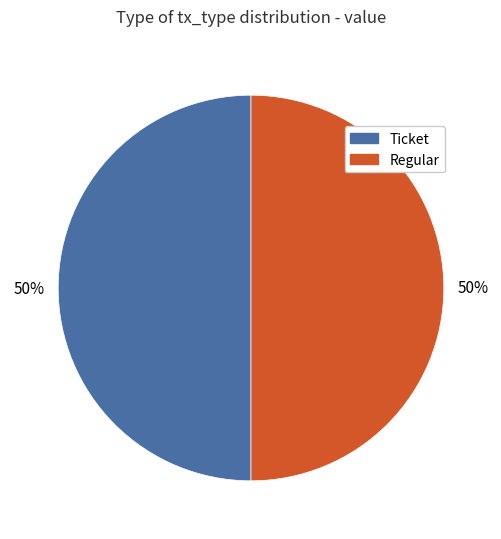

What percentage is the Regular slice, to the nearest percent?

50%